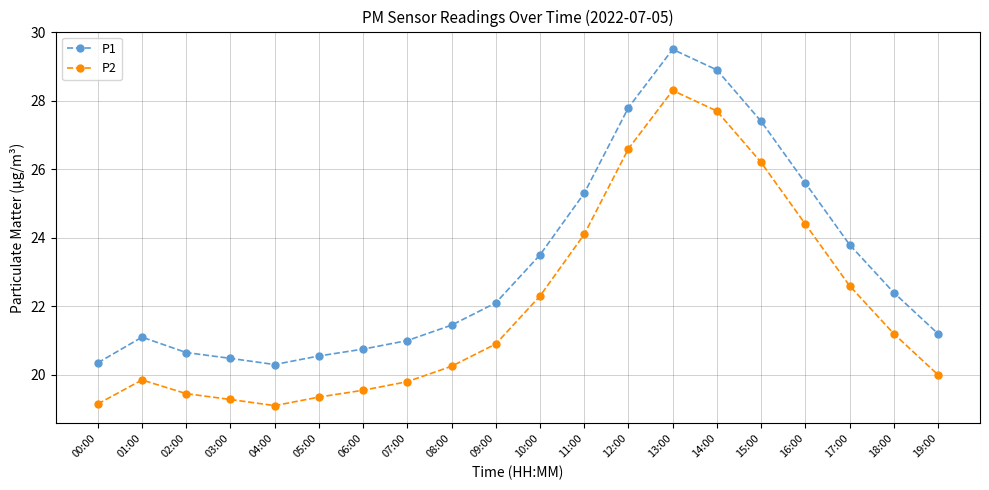

The value of P1 at 10:00 is 23.5. True or false?

True